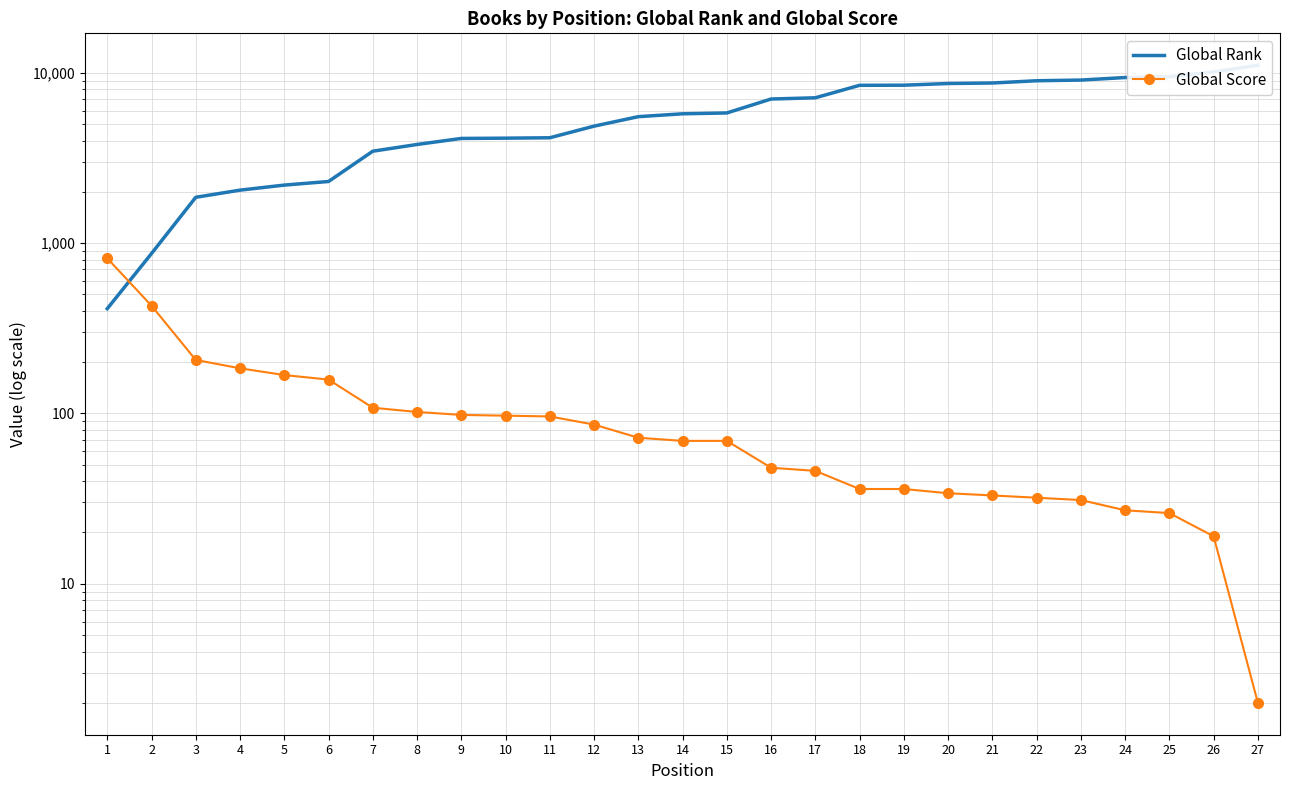

Is it true that Global Rank equals 13557 at 20?

False